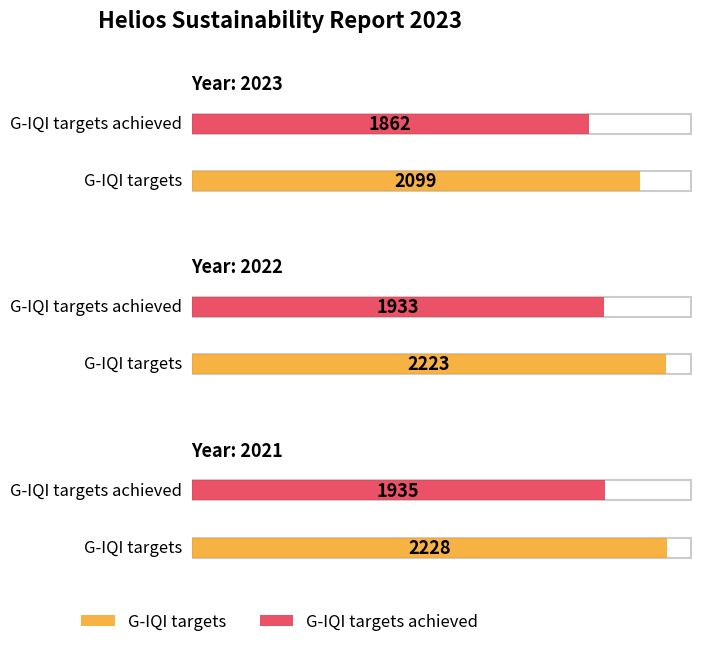

Between 2022 and 2021, which series saw the biggest shift?

G-IQI targets